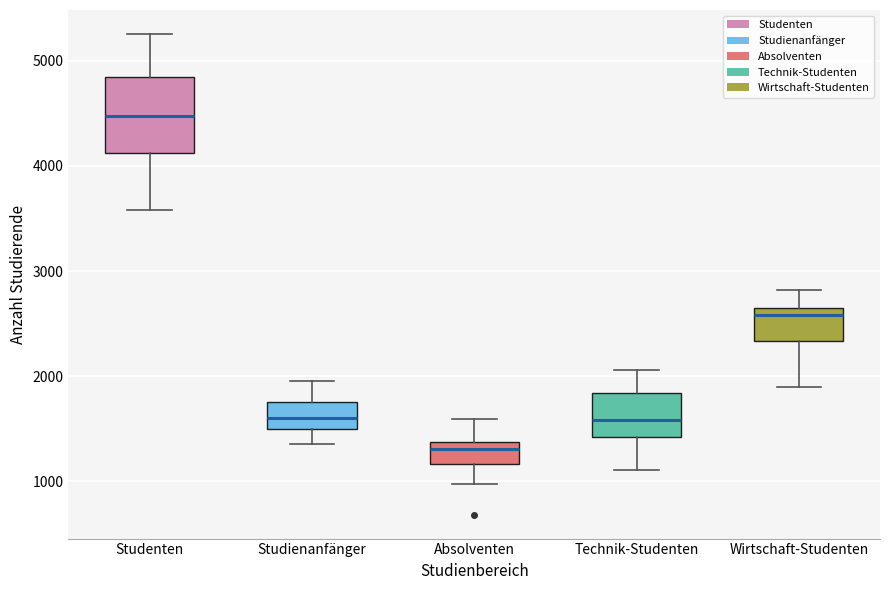

Where is the lower edge of the box for Technik-Studenten on the y-axis? The values are not printed on the chart, so give them approximately, as read against the axis.

1400